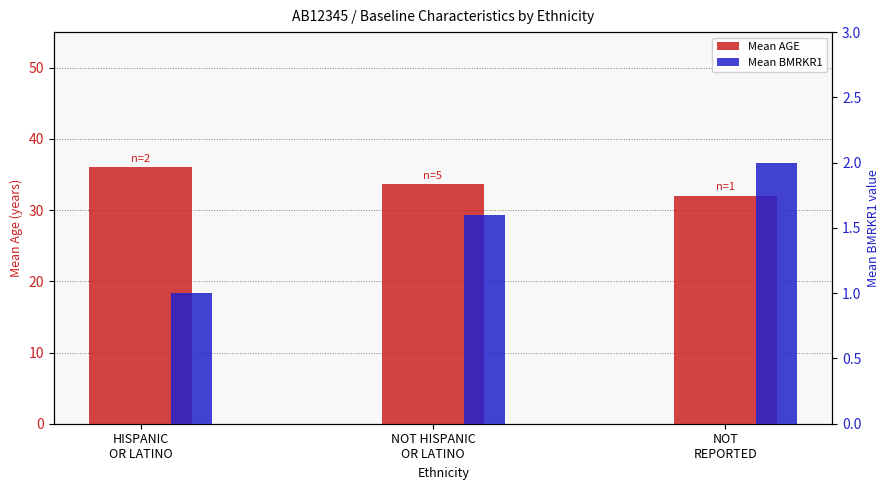

Which series has the largest total across all categories?

Mean AGE